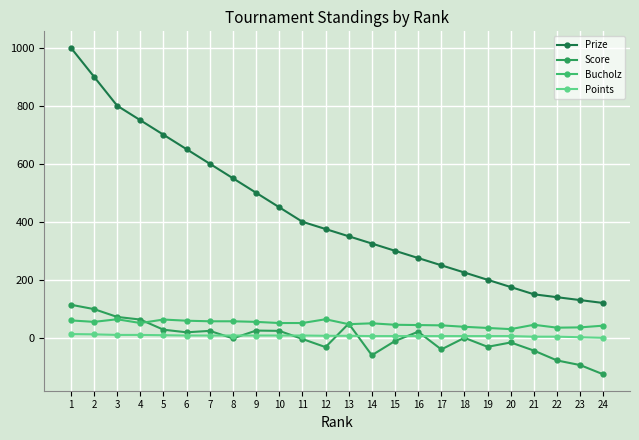

What is the difference between the maximum and minimum values in the Score series?

240